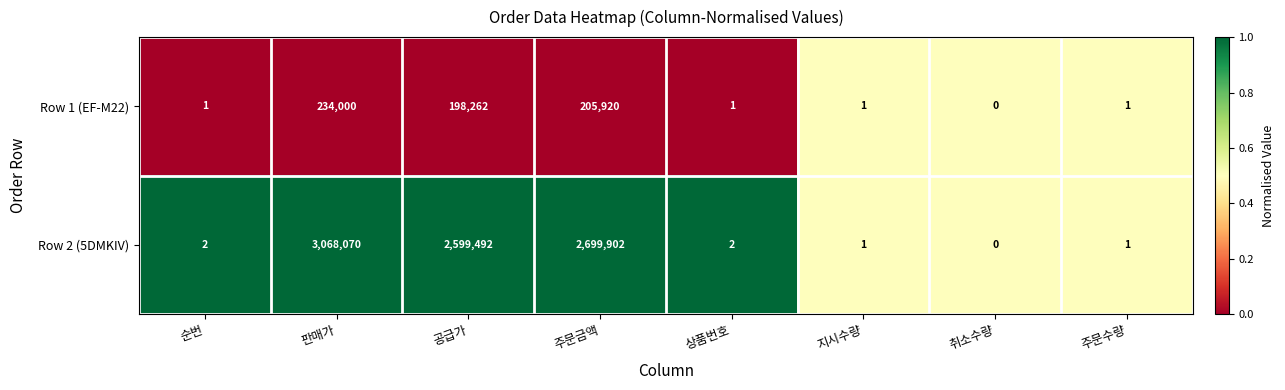

At 상품번호, list the series in order from smallest to largest.

Row 1 (EF-M22), Row 2 (5DMKIV)